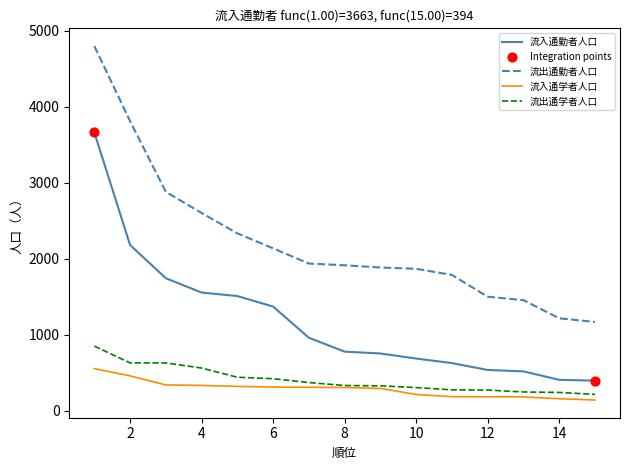

Which series has the largest range (max minus min)?

流出通勤者人口